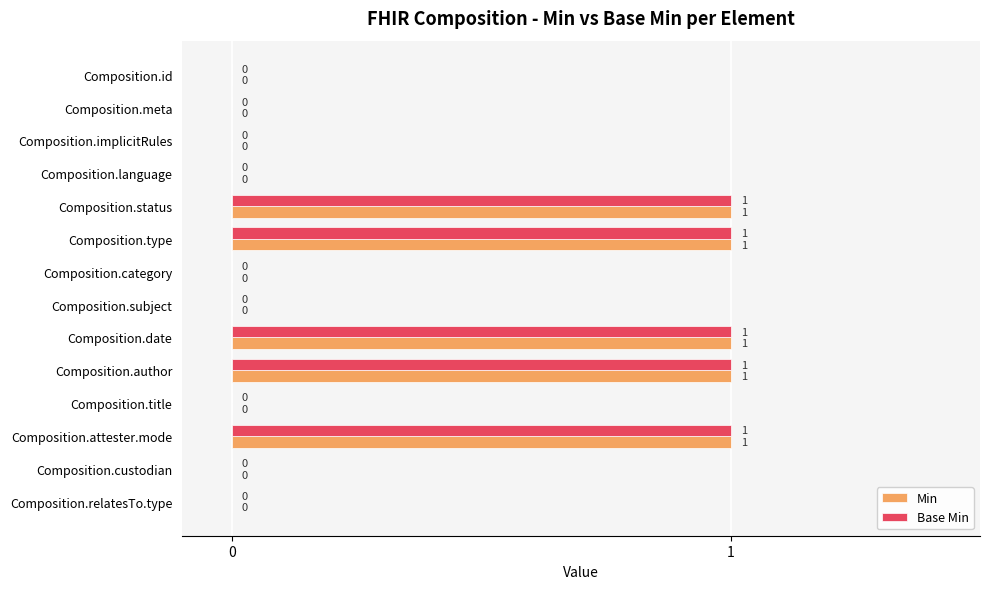

What is the sum of all Min values?

5